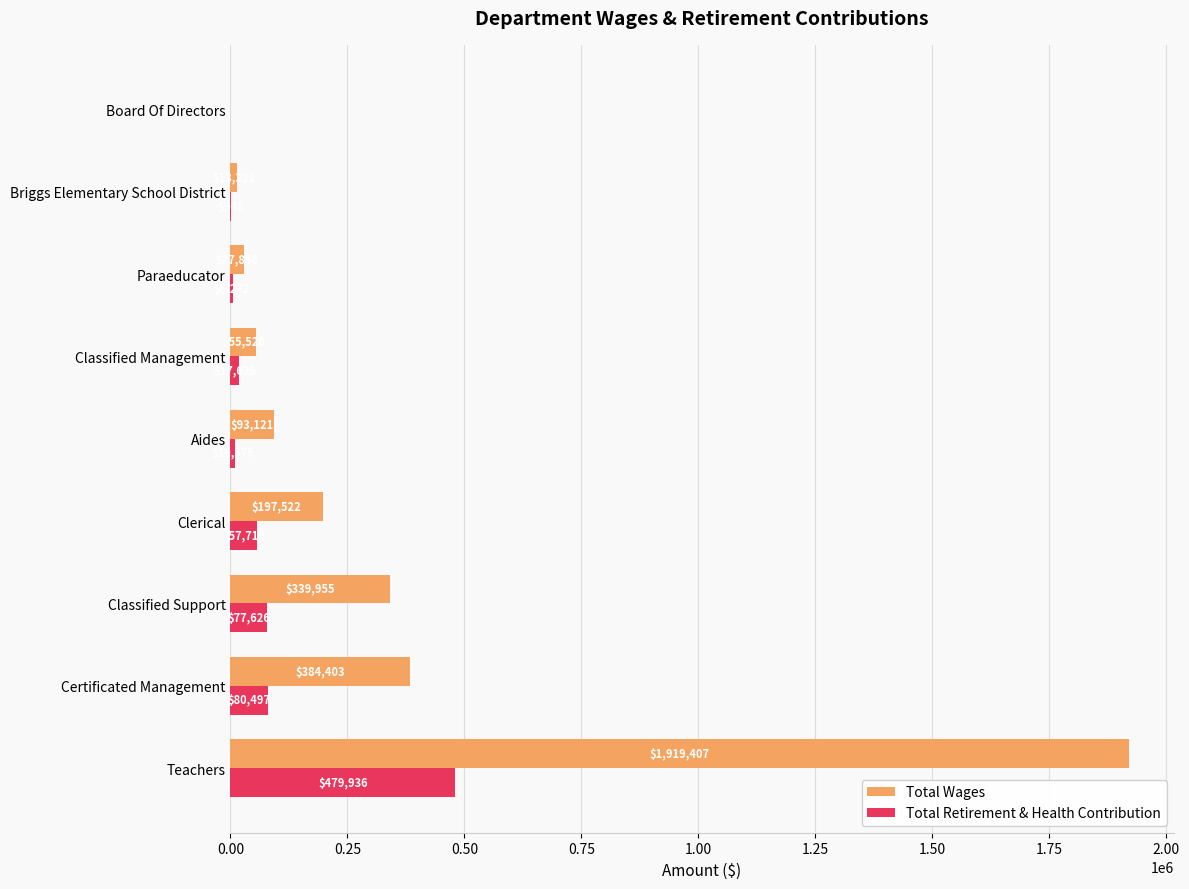

Is it true that Total Wages equals 93121 at Aides?

True